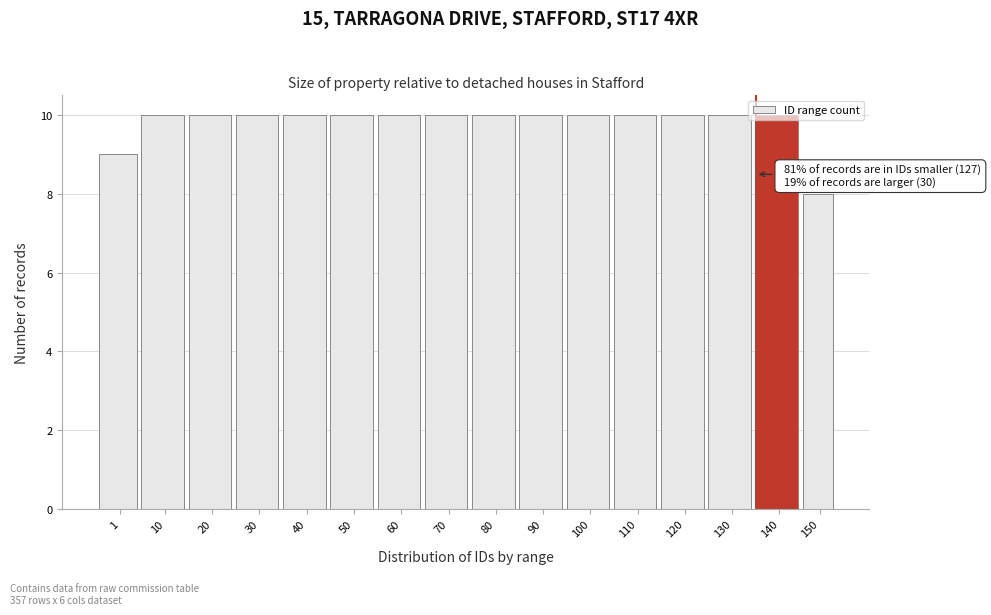

What is the value of the 16th bar from the left?

8